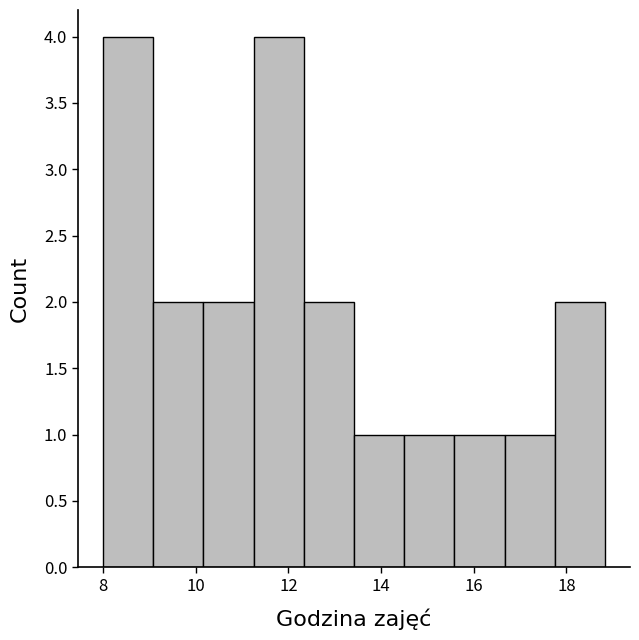

Reading left to right, list every bar in this chart as the range it spans on the x-axis followed by its height. Neither the bar edges nor the heights are printed on the chart, so give them approximately, as read against the axes.

8.0 to 9.0: 4
9.0 to 10.2: 2
10.2 to 11.2: 2
11.2 to 12.4: 4
12.4 to 13.4: 2
13.4 to 14.4: 1
14.4 to 15.6: 1
15.6 to 16.6: 1
16.6 to 17.8: 1
17.8 to 18.8: 2